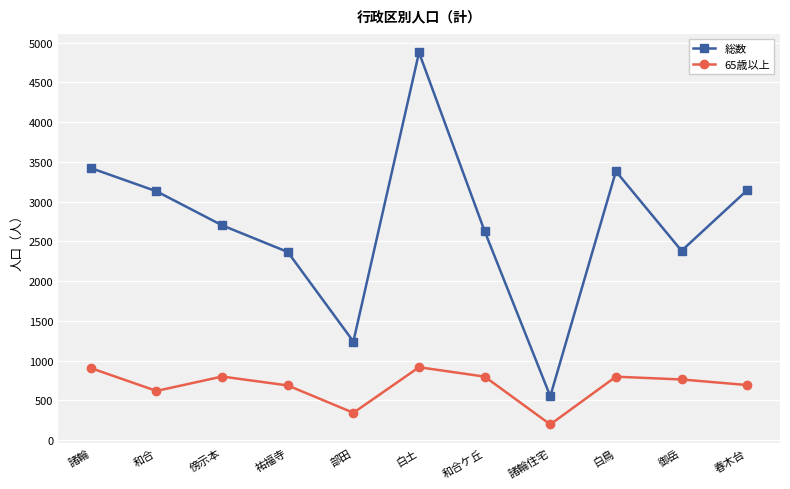

At which category is the sum across all series the highest?

白土